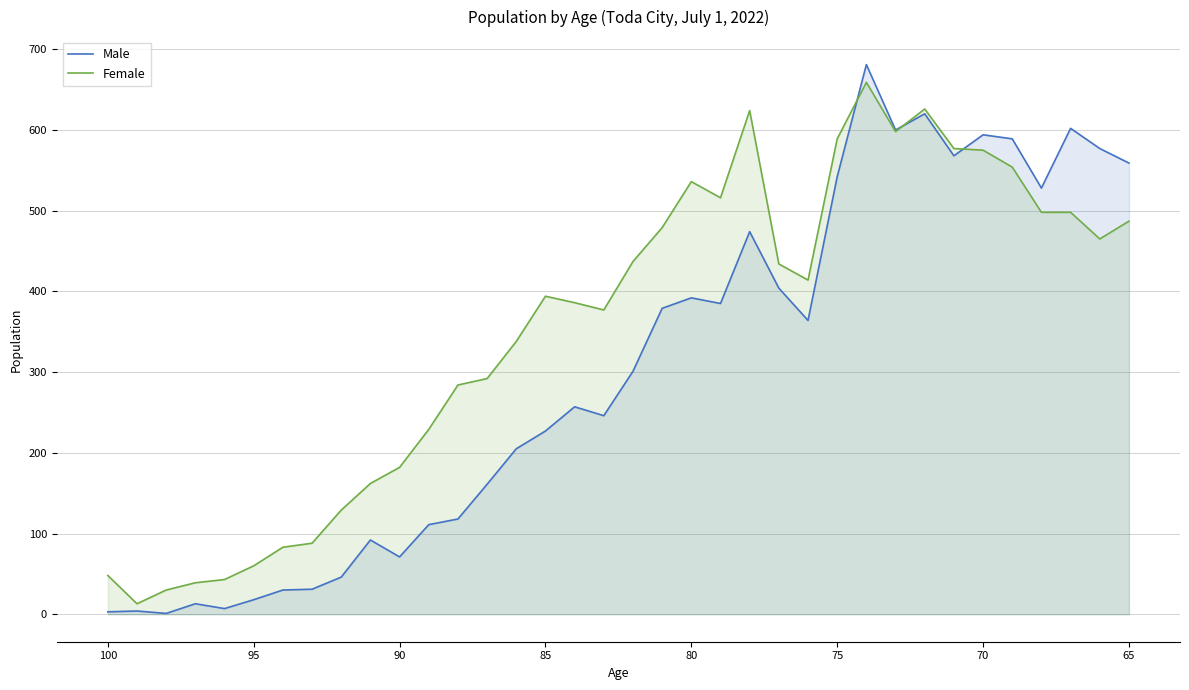

What is the difference between the second highest and minimum values in the Female series?

613